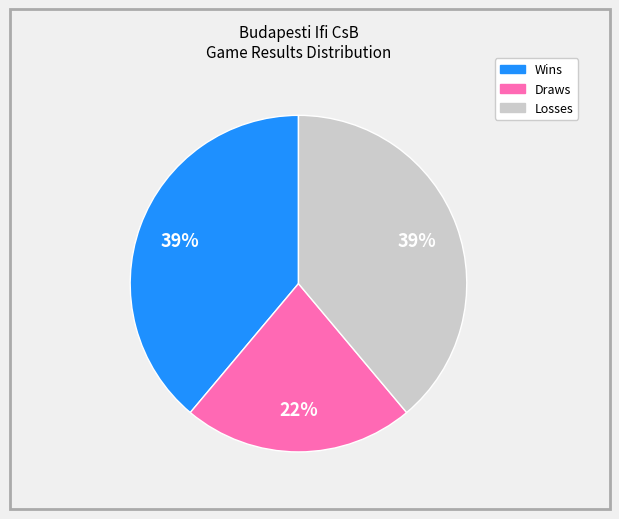

To the nearest percent, what is the difference between the largest and smallest slice percentages?

17%